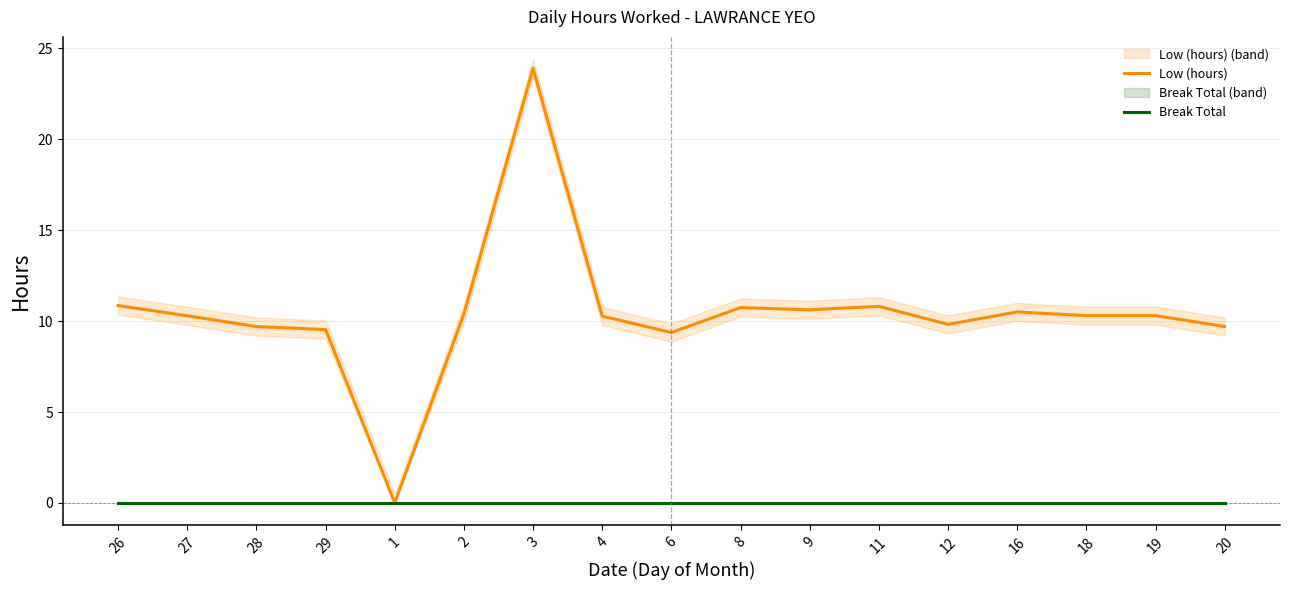

At which category is the sum across all series the highest?

3